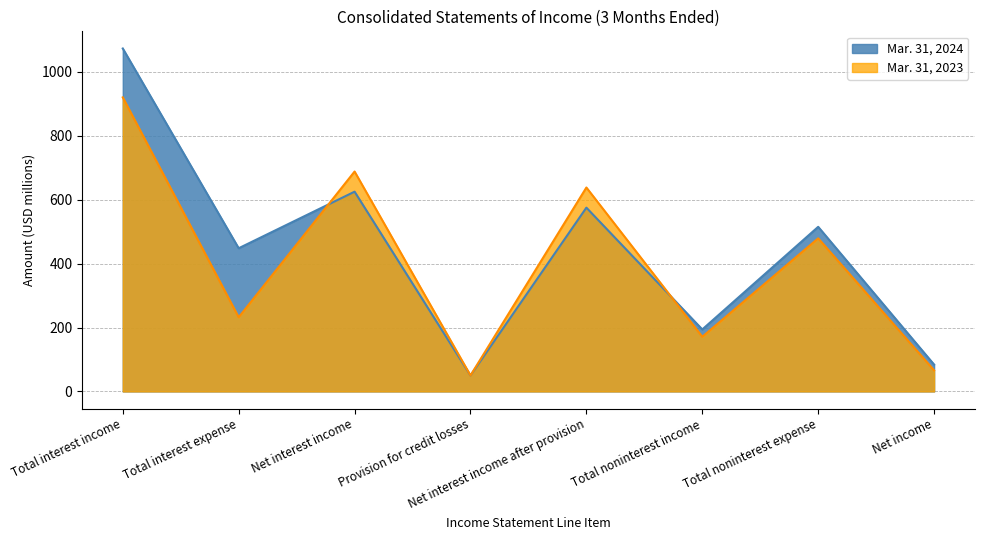

What are all the series names shown in the legend?

Mar. 31, 2024, Mar. 31, 2023